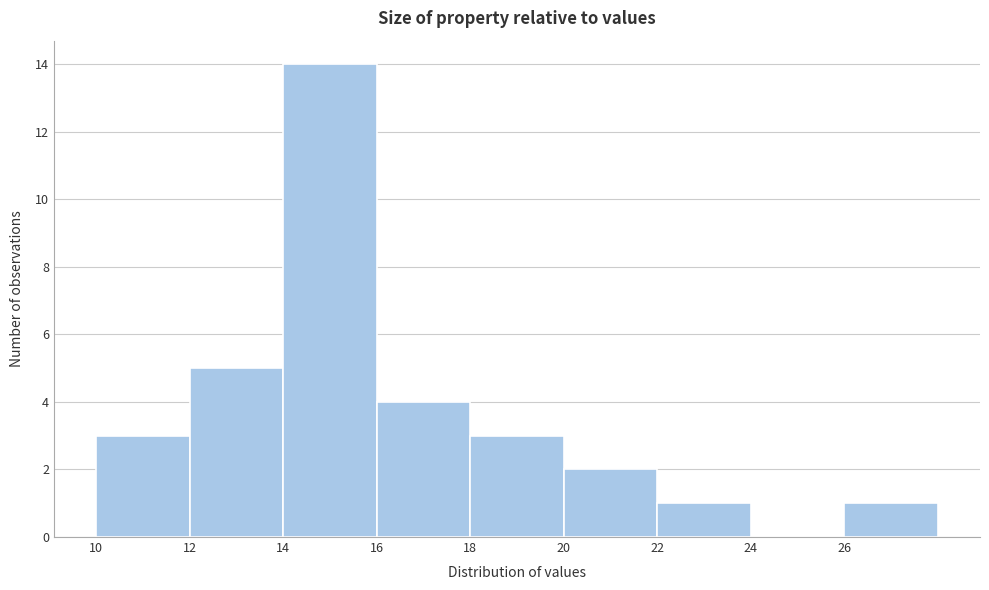

Reading left to right, transcribe this chart: for each bar, give the range it covers on the x-axis and its height. The values are not printed on the chart, so give them approximately, as read against the axis.

10 to 12: 3
12 to 14: 5
14 to 16: 14
16 to 18: 4
18 to 20: 3
20 to 22: 2
22 to 24: 1
24 to 26: 0
26 to 28: 1